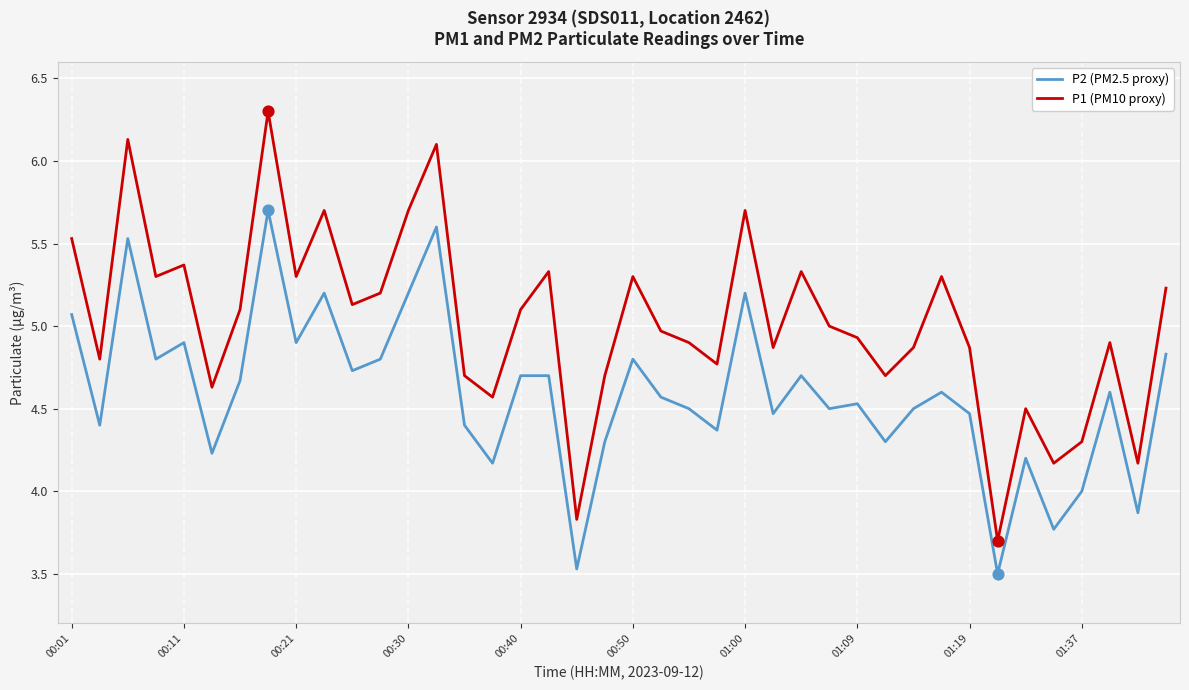

Which series has the largest total across all categories?

P1 (PM10 proxy)